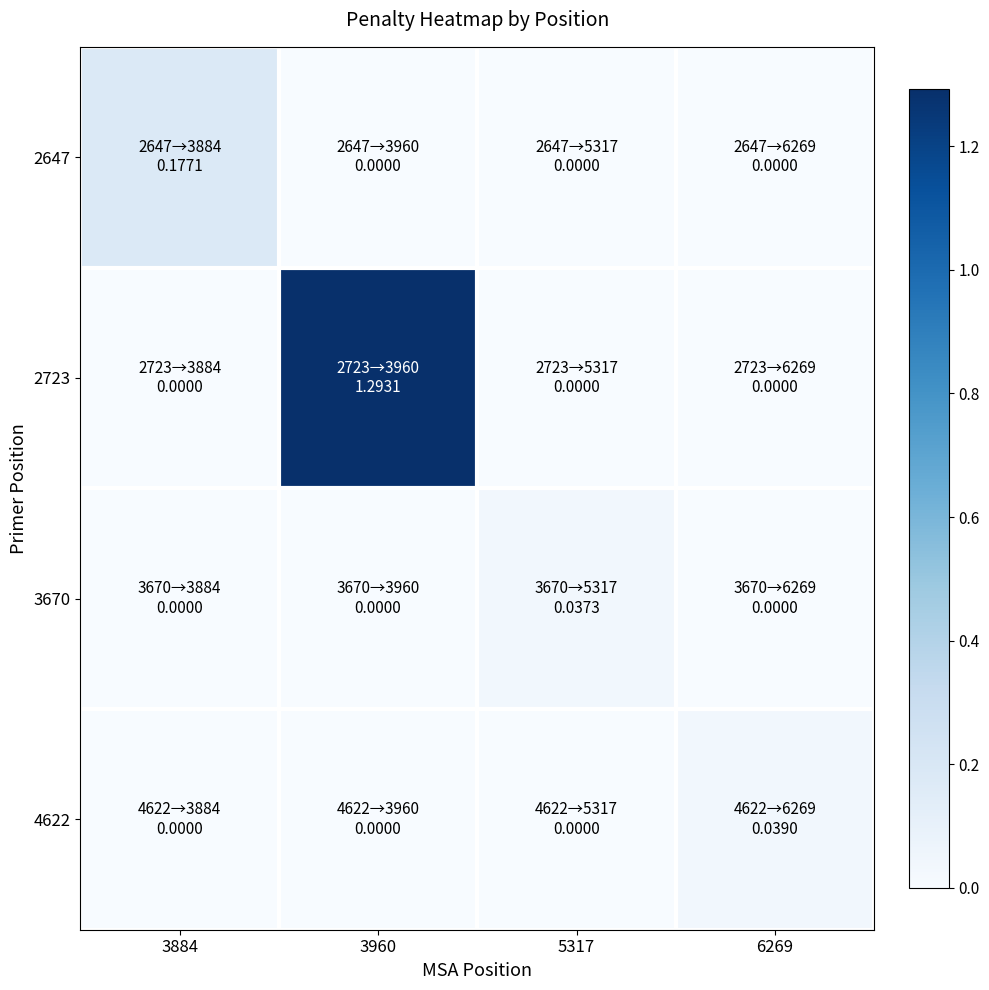

Reading left to right, list all the values displayed in this chart.

2647: 3884=0.2	3960=0.0	5317=0.0	6269=0.0
2723: 3884=0.0	3960=1.3	5317=0.0	6269=0.0
3670: 3884=0.0	3960=0.0	5317=0.0	6269=0.0
4622: 3884=0.0	3960=0.0	5317=0.0	6269=0.0